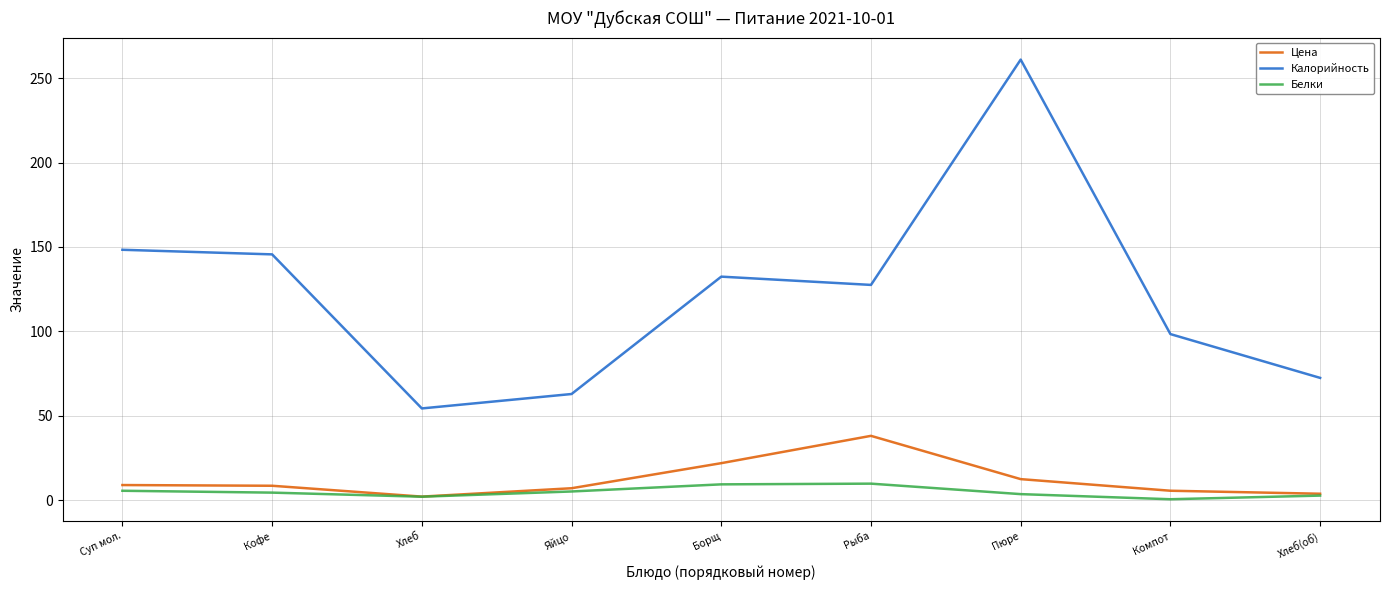

At which category is the sum across all series the highest?

Пюре